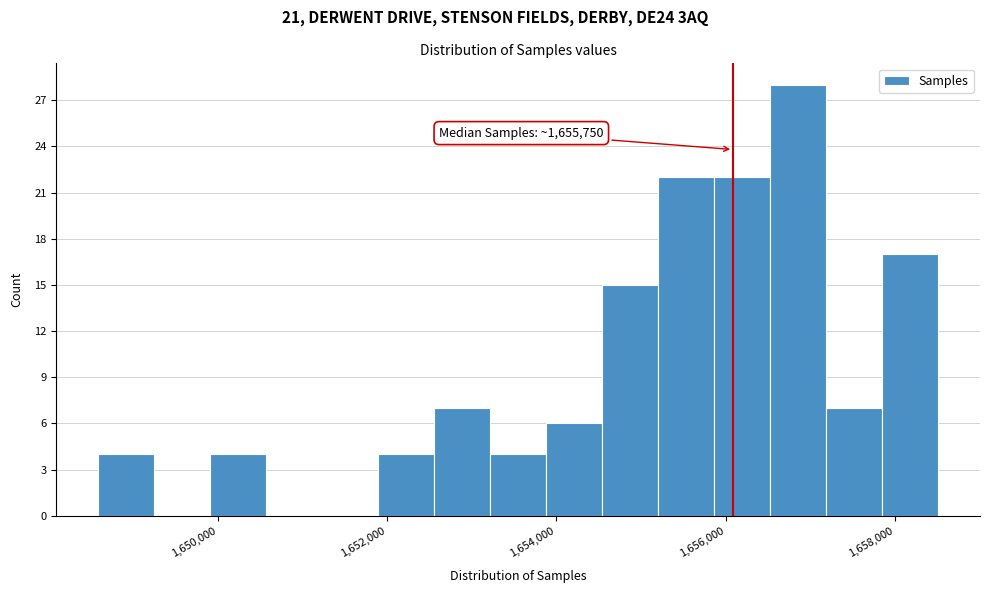

Around what value on the x-axis is the tallest bar? Give the approximate position of its centre, as read against the axis.

1656800